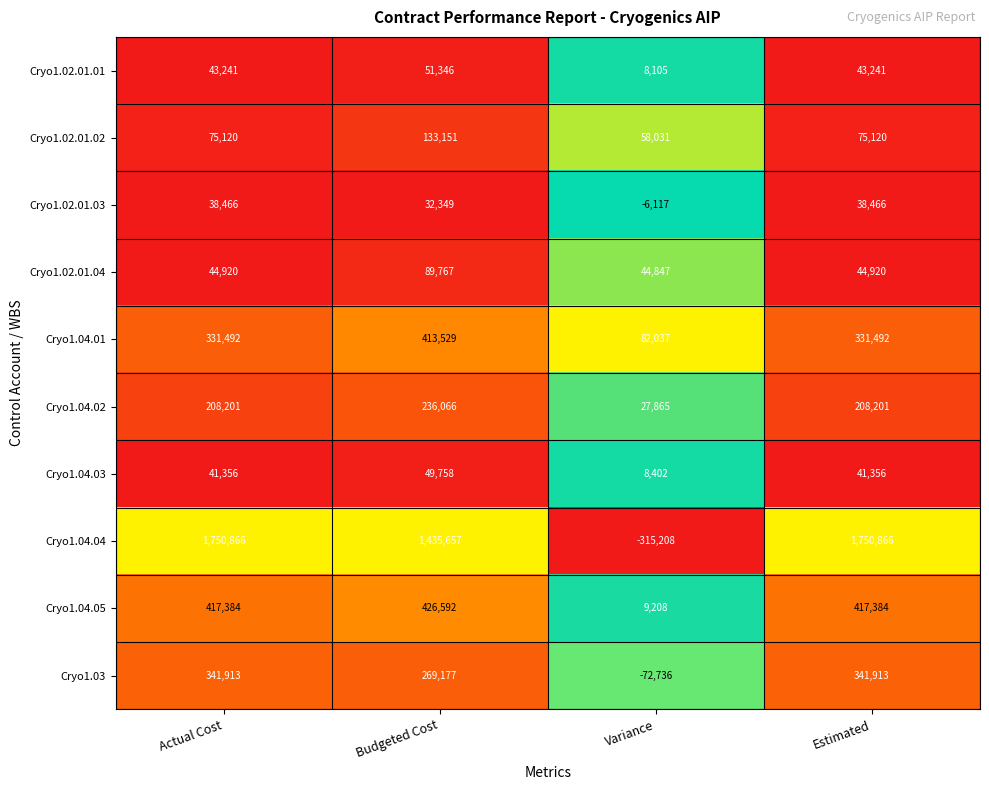

Rank the series at Budgeted Cost from highest to lowest value.

Cryo1.04.04, Cryo1.04.05, Cryo1.04.01, Cryo1.03, Cryo1.04.02, Cryo1.02.01.02, Cryo1.02.01.04, Cryo1.02.01.01, Cryo1.04.03, Cryo1.02.01.03